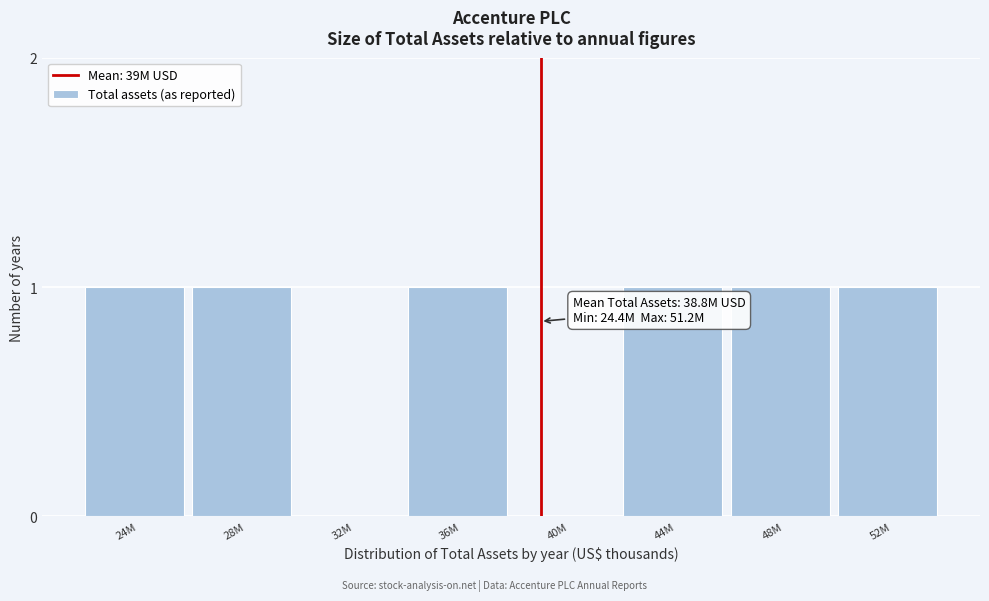

Reading left to right, list all the values displayed in this chart.

24M=1	28M=1	32M=0	36M=1	40M=0	44M=1	48M=1	52M=1